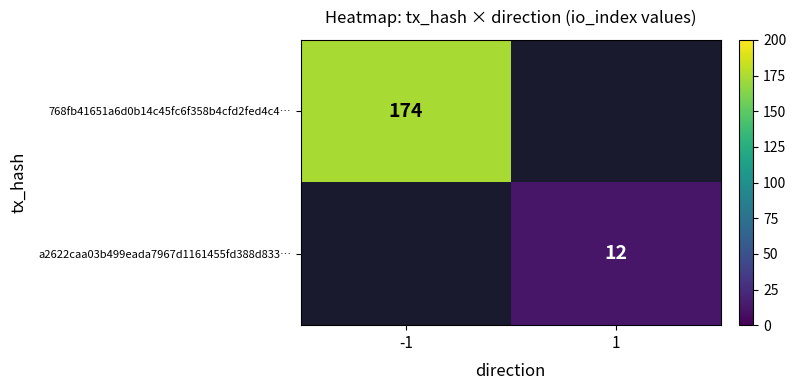

How many categories are shown in the chart?

2